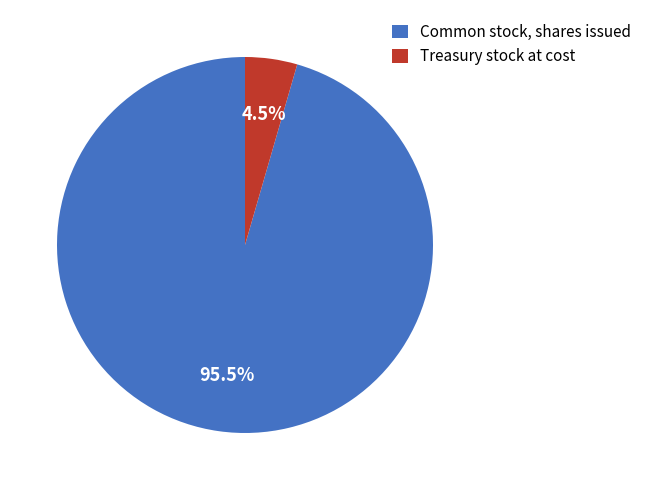

Is the sum of Common stock, shares issued and Treasury stock at cost greater than half?

Yes